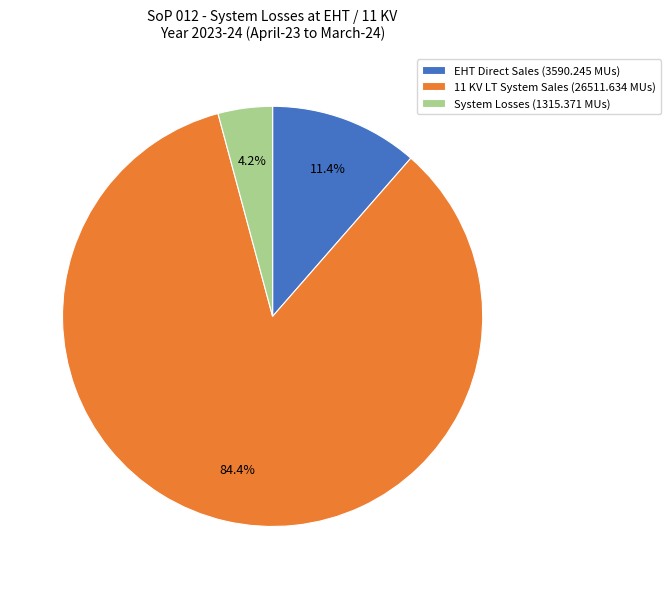

Is it true that System Losses is 4% of the pie?

True